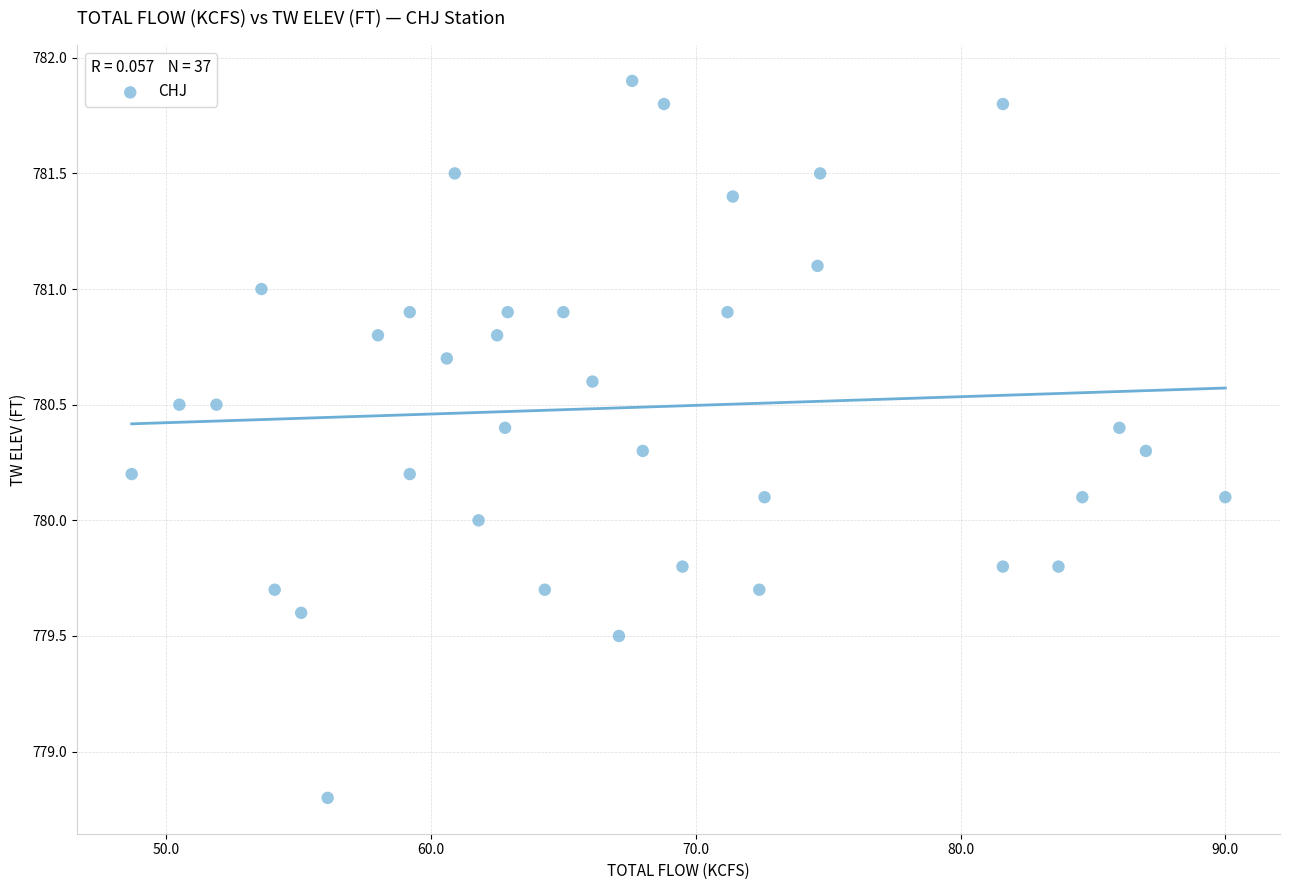

What is the range of X values (max minus min)?

41.3